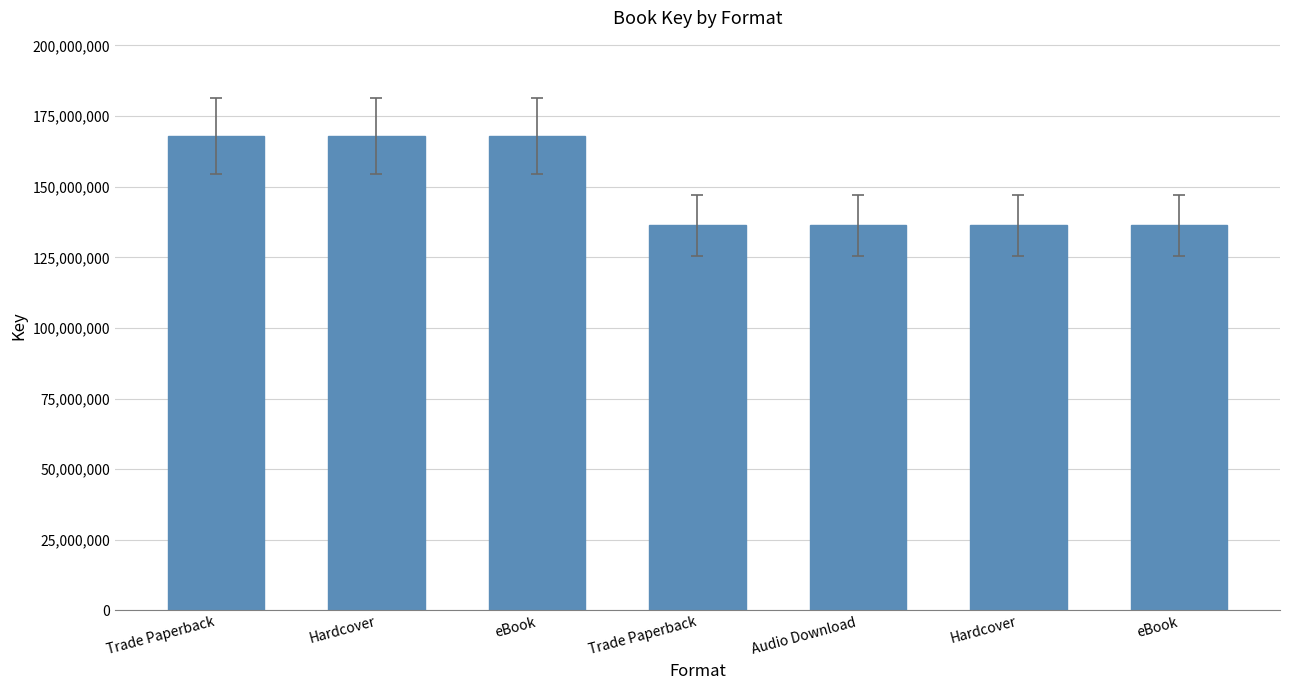

List the labels in order of value, largest first.

Trade Paperback, Hardcover, eBook, Trade Paperback, Audio Download, Hardcover, eBook